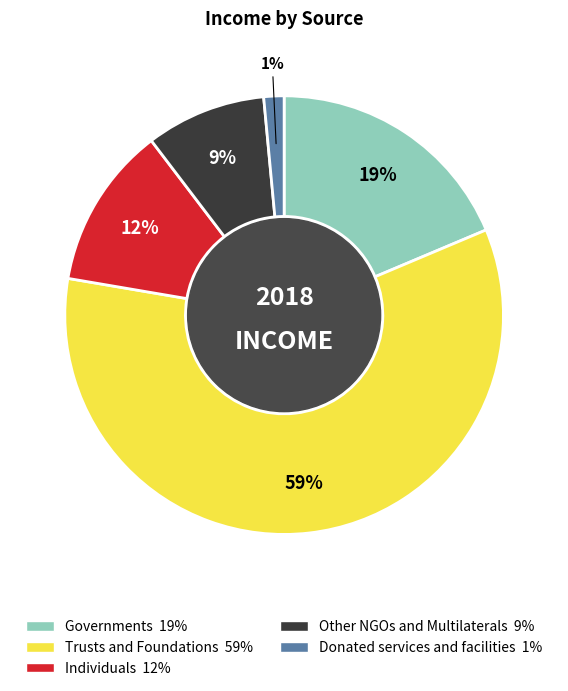

Is there a majority slice in this chart?

Yes